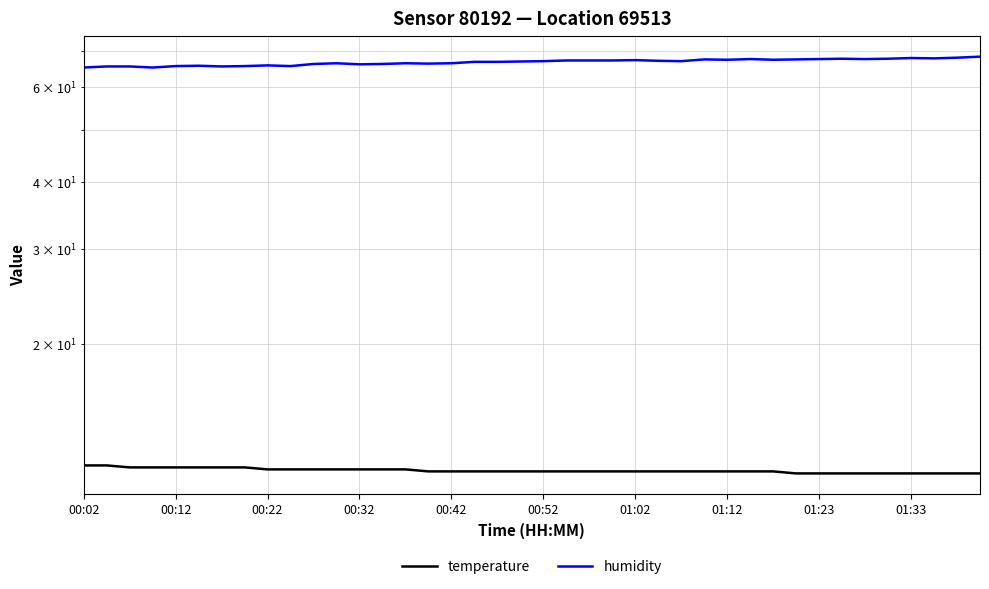

What are all the series names shown in the legend?

temperature, humidity